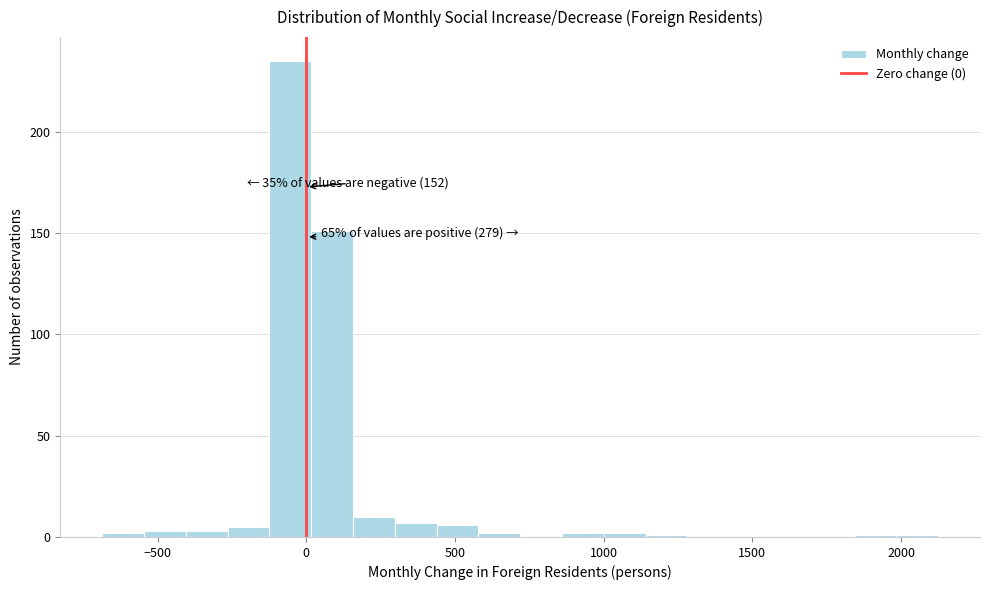

Read against the x-axis, roughly where is the centre of the tallest bar?

-50